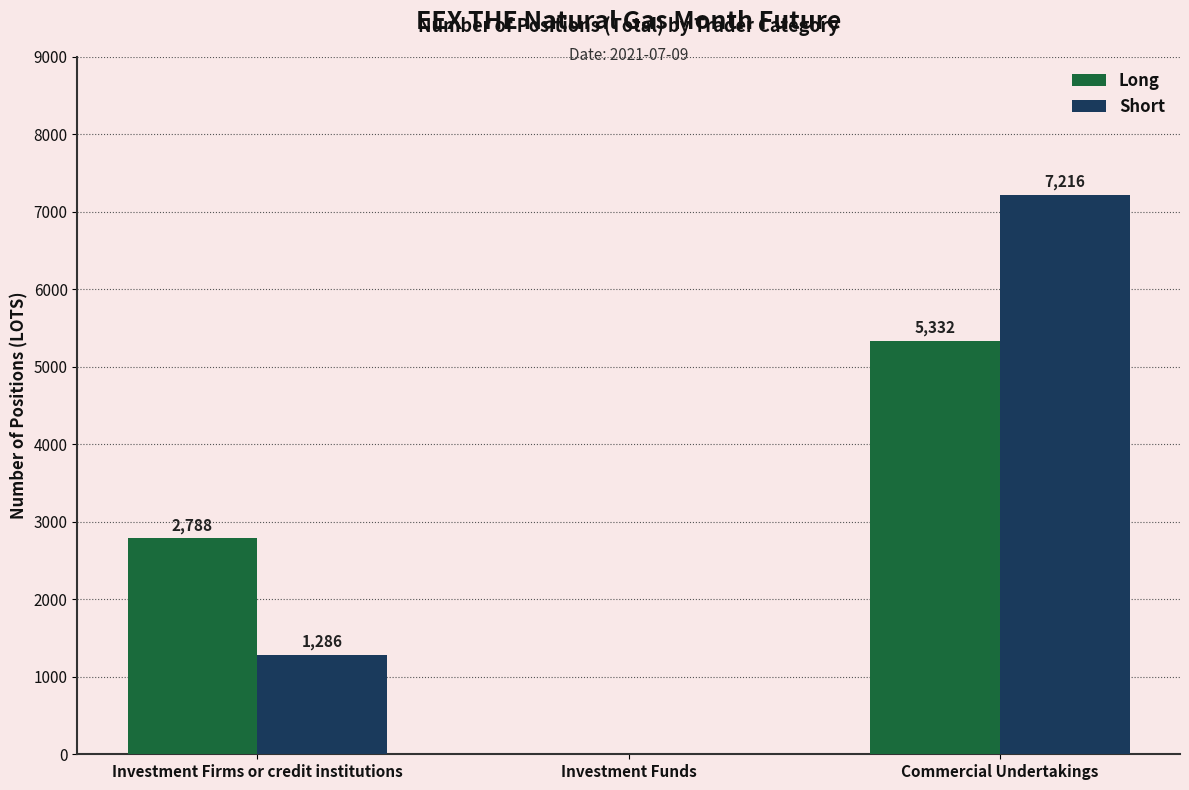

Which category has the highest value across all series?

Commercial Undertakings